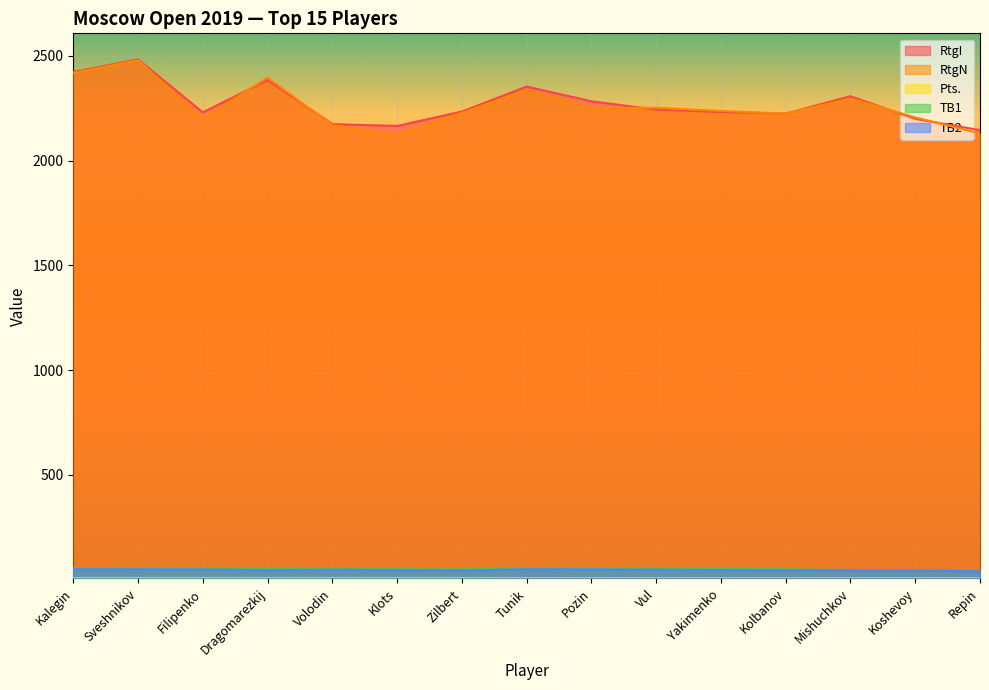

True or false: RtgI and Pts. intersect in this chart.

False